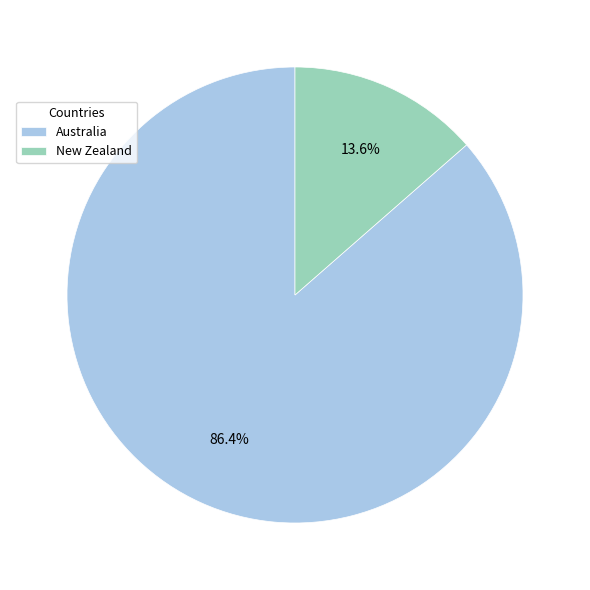

Combined, do Australia and New Zealand account for over 50%?

Yes